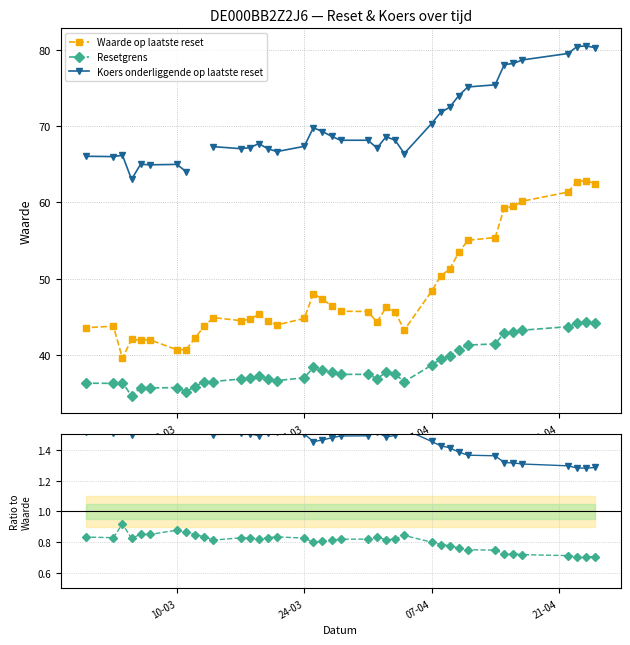

How many data points does each series have?

39